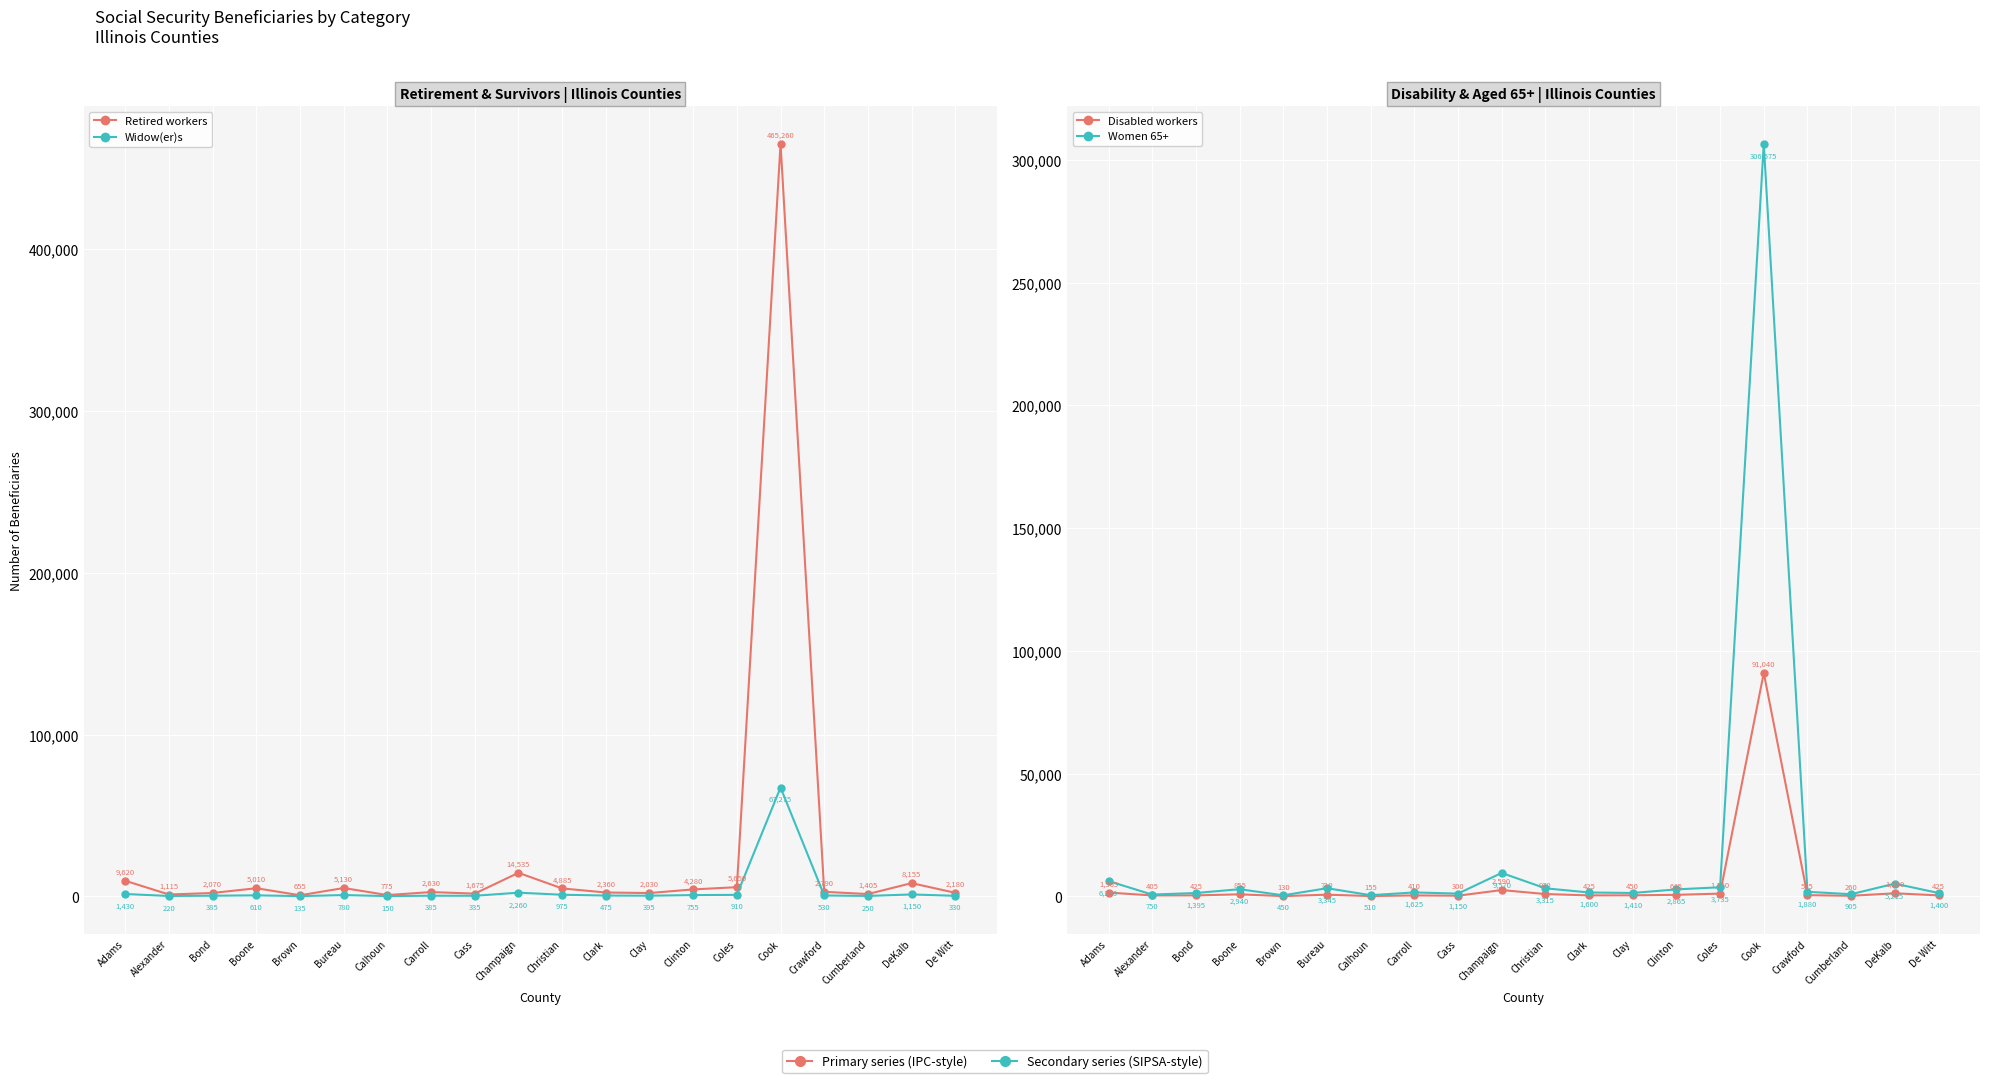

True or false: Women 65+ and Retired workers intersect in this chart.

False